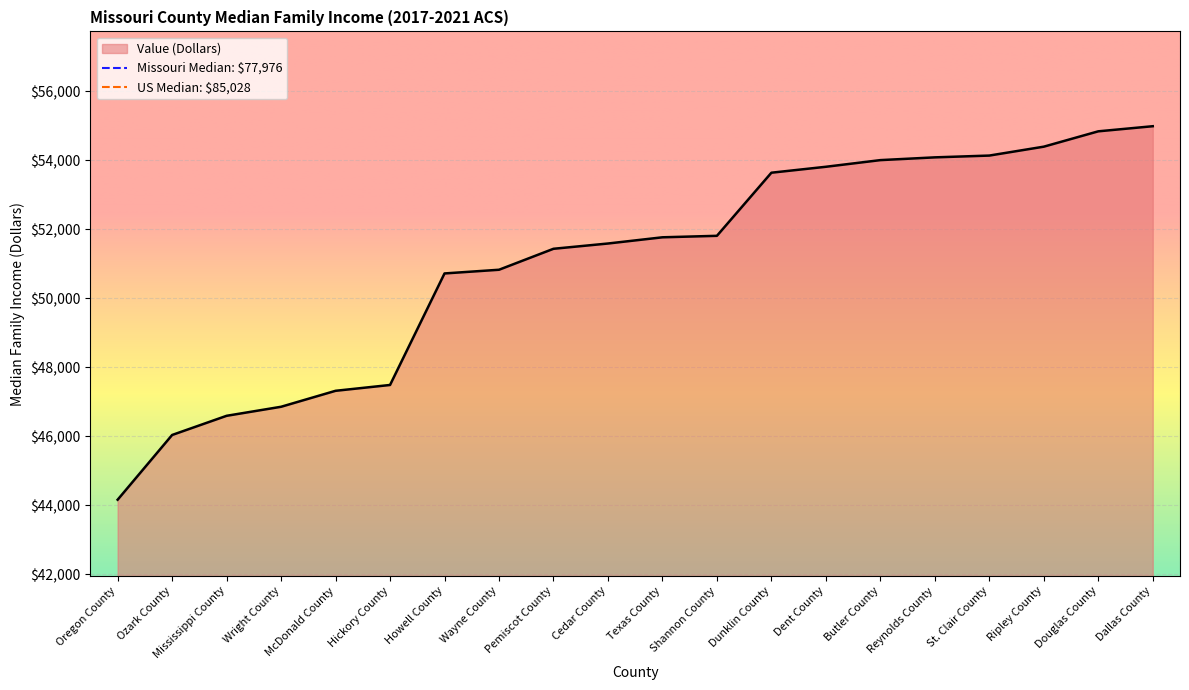

What is the greatest value displayed?

54990